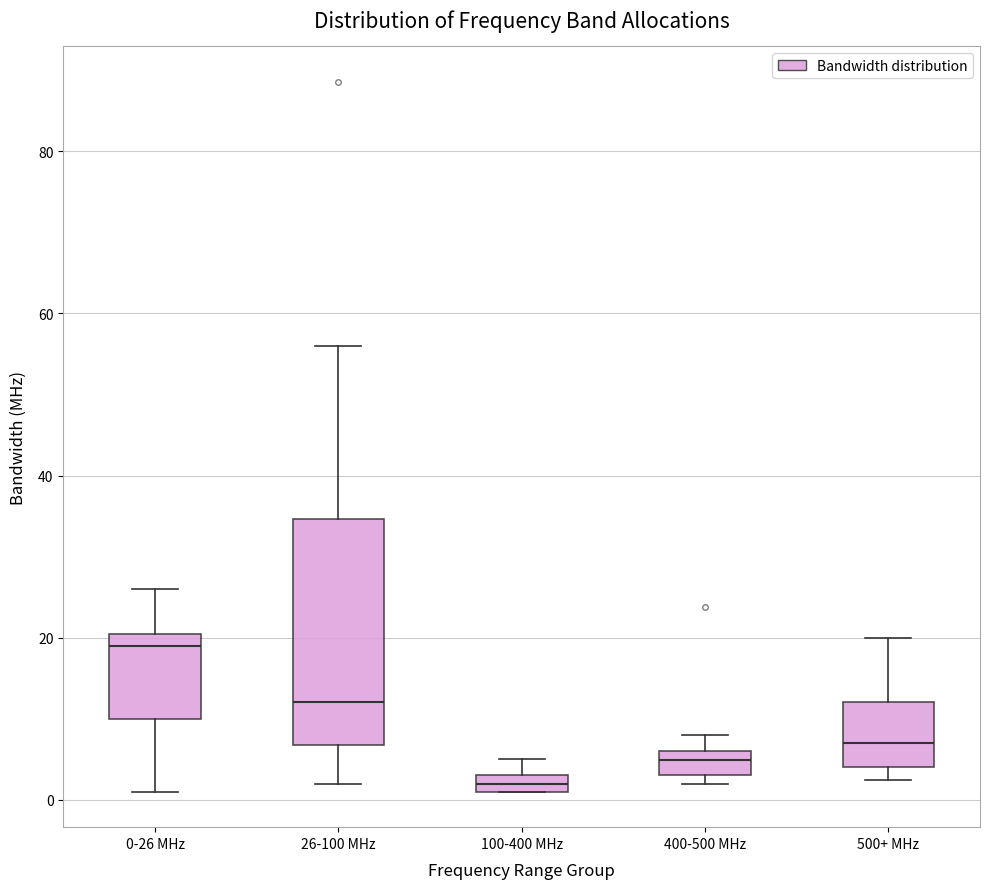

Which box is the tallest, from its lower edge to its upper edge?

26-100 MHz